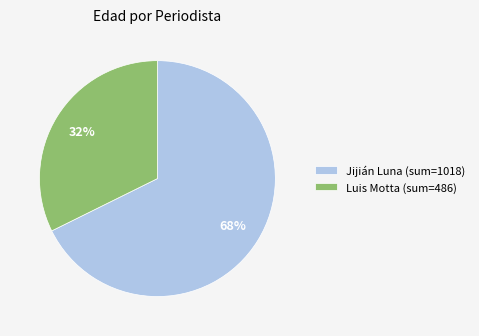

Combined, do Jijián Luna (sum=1018) and Luis Motta (sum=486) account for over 50%?

Yes